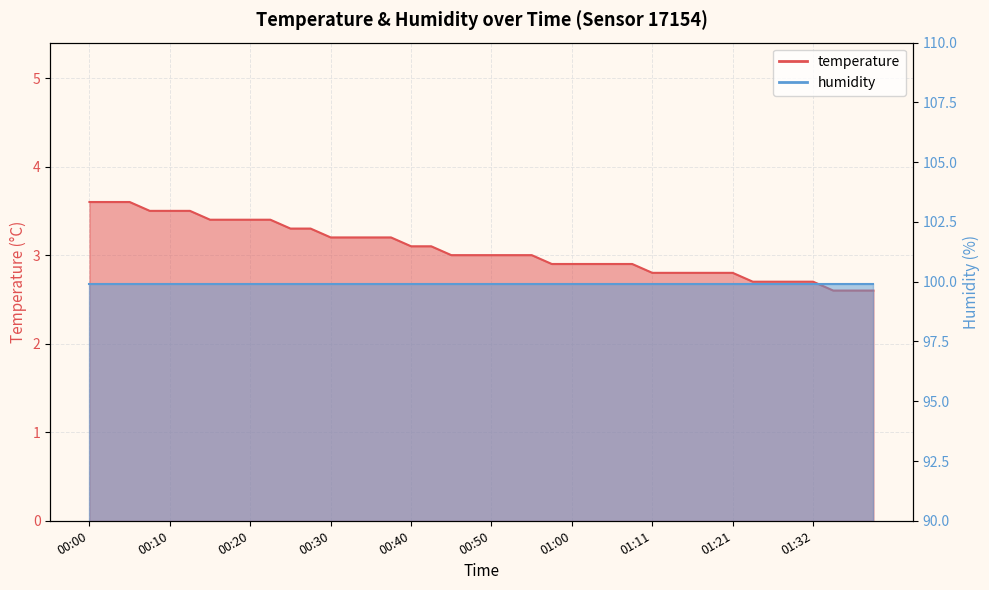

Which label corresponds to the largest value in the chart?

00:00